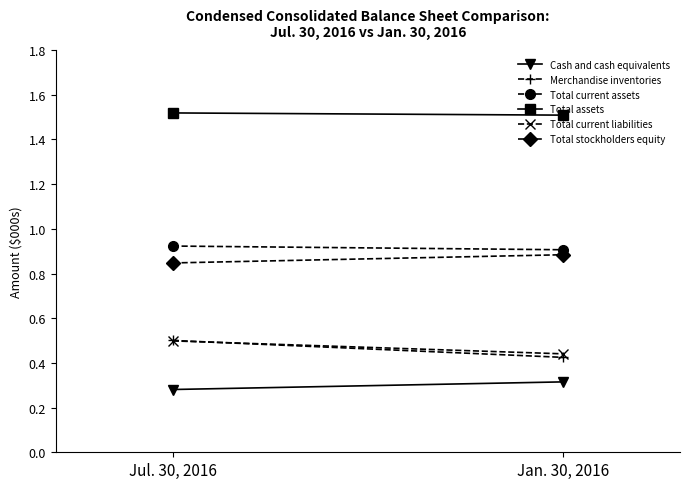

Rank the series at Jan. 30, 2016 from highest to lowest value.

Total assets, Total current assets, Total stockholders equity, Total current liabilities, Merchandise inventories, Cash and cash equivalents